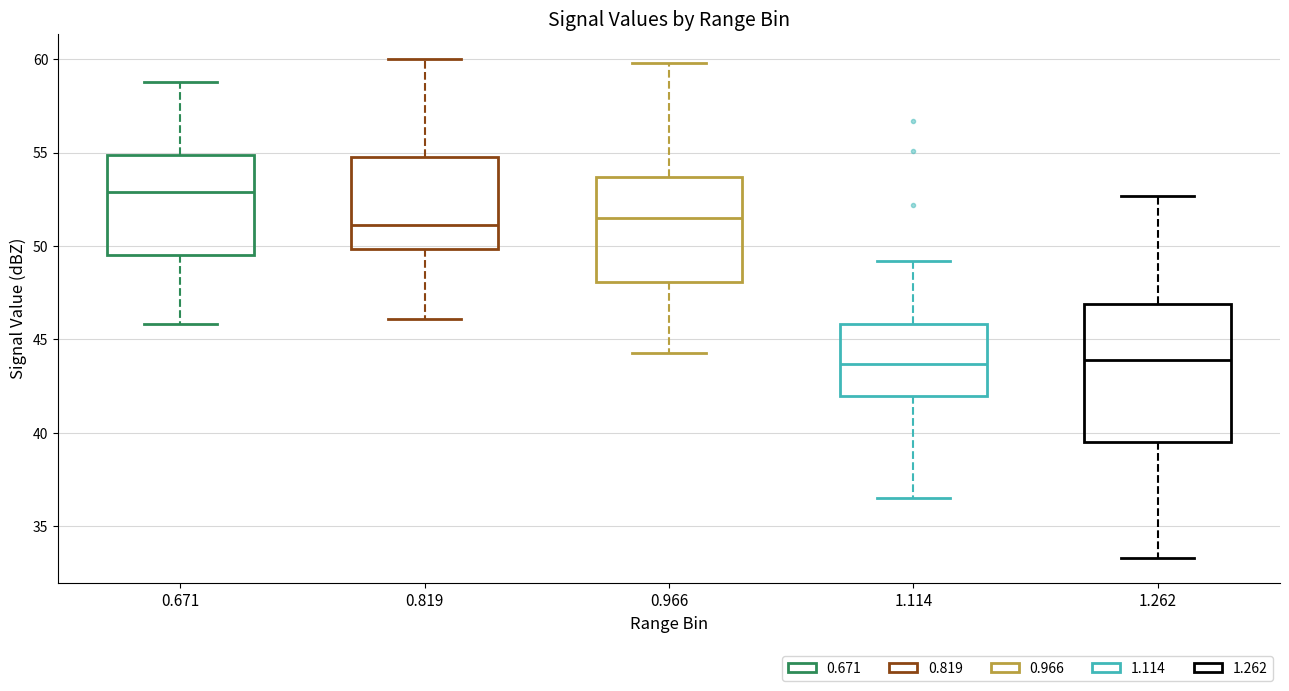

Comparing the boxes themselves (not the whiskers), which one is the tallest?

1.262